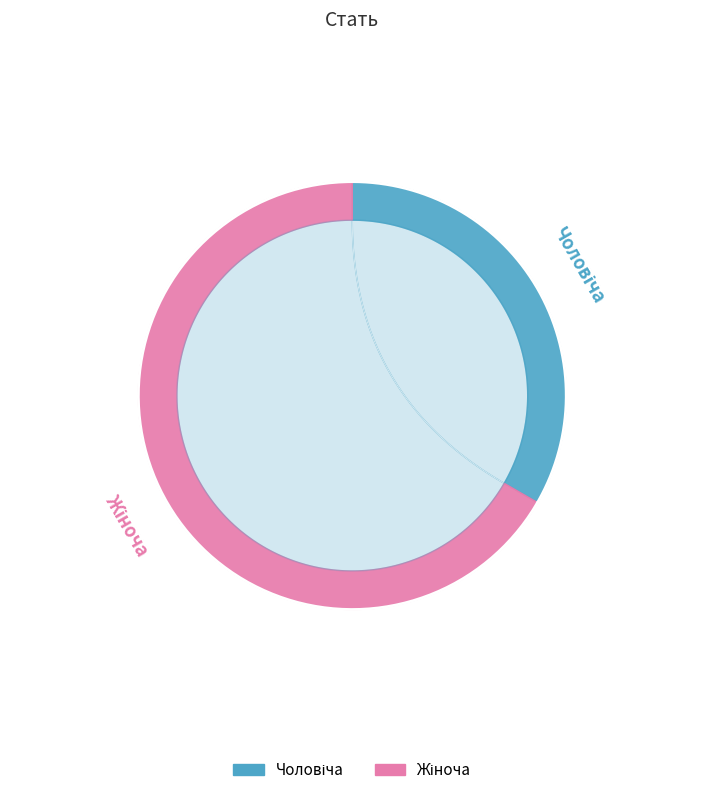

Which slice is the smallest?

Чоловіча